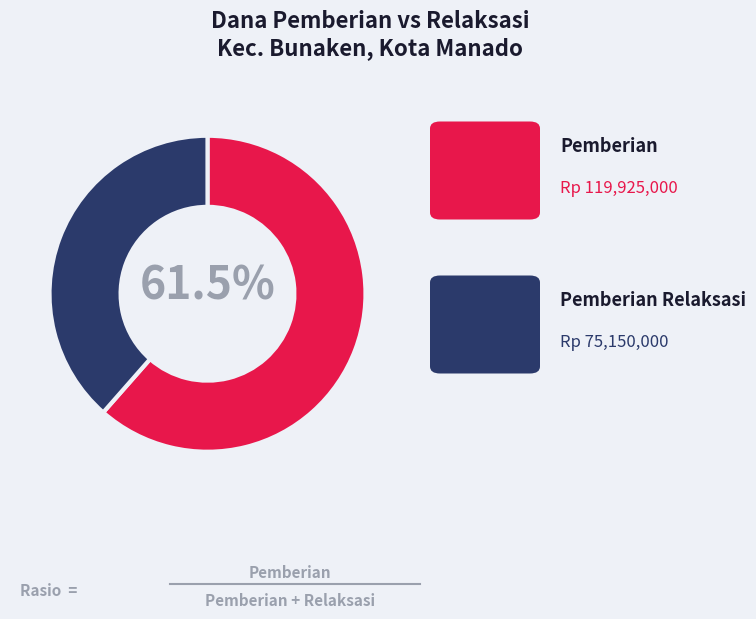

Is there a majority slice in this chart?

Yes